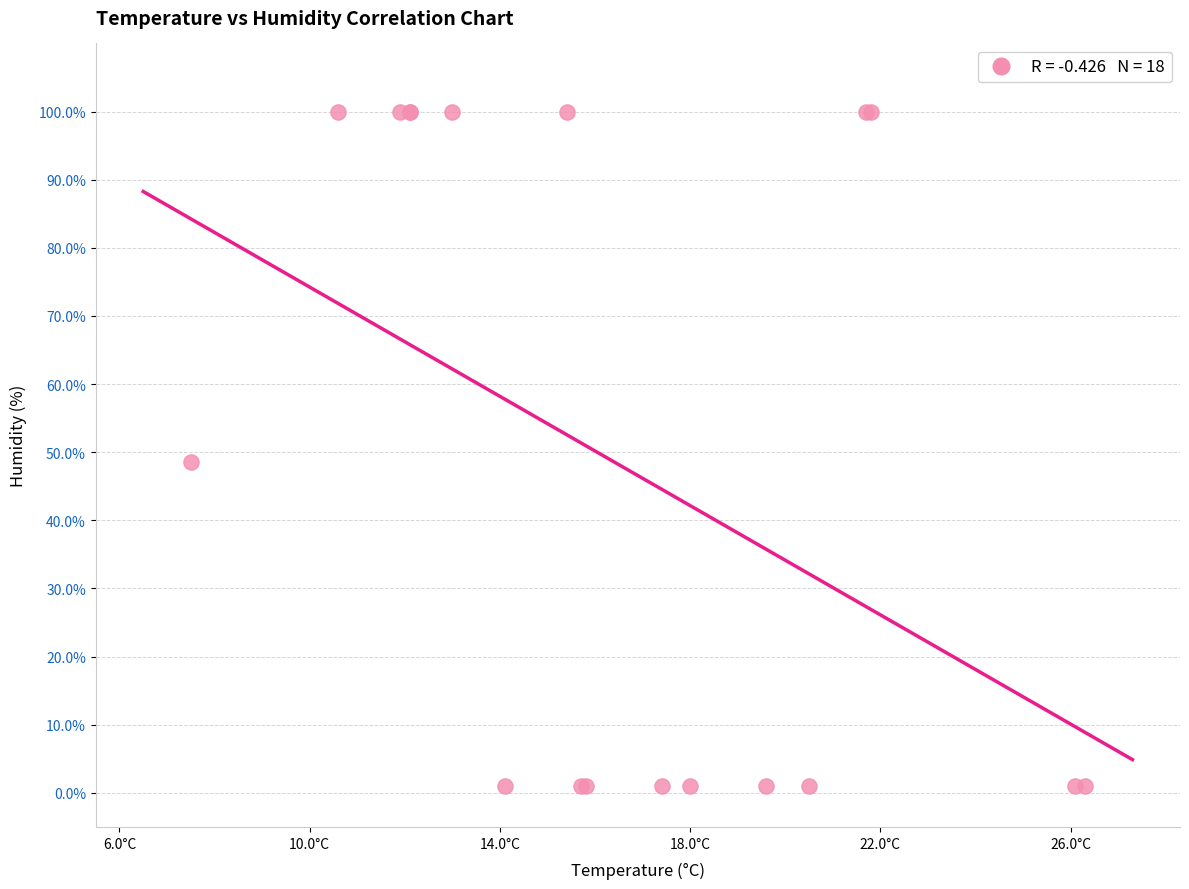

What Y value in the scatter plot is closest to 50?

48.6